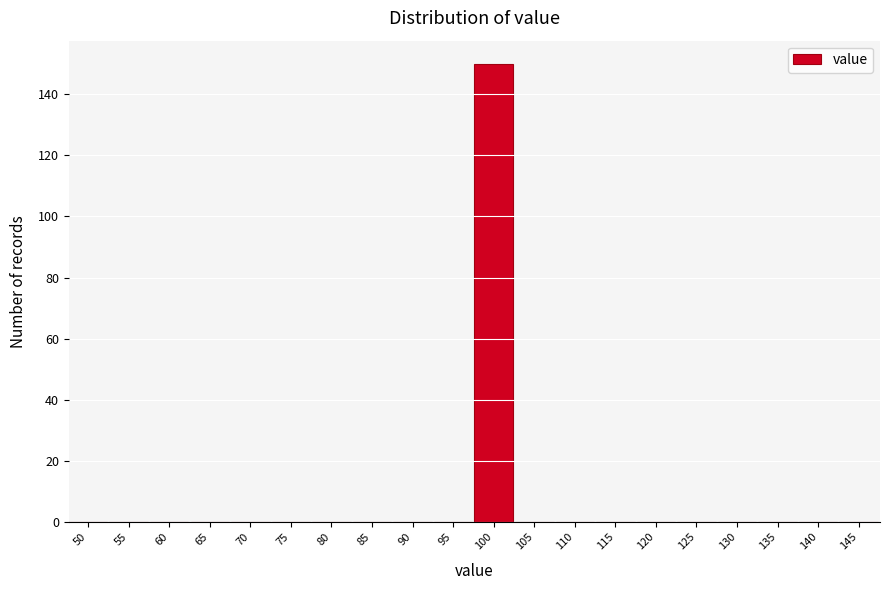

Reading right to left, transcribe all the data shown in this chart.

145=0	140=0	135=0	130=0	125=0	120=0	115=0	110=0	105=0	100=150	95=0	90=0	85=0	80=0	75=0	70=0	65=0	60=0	55=0	50=0